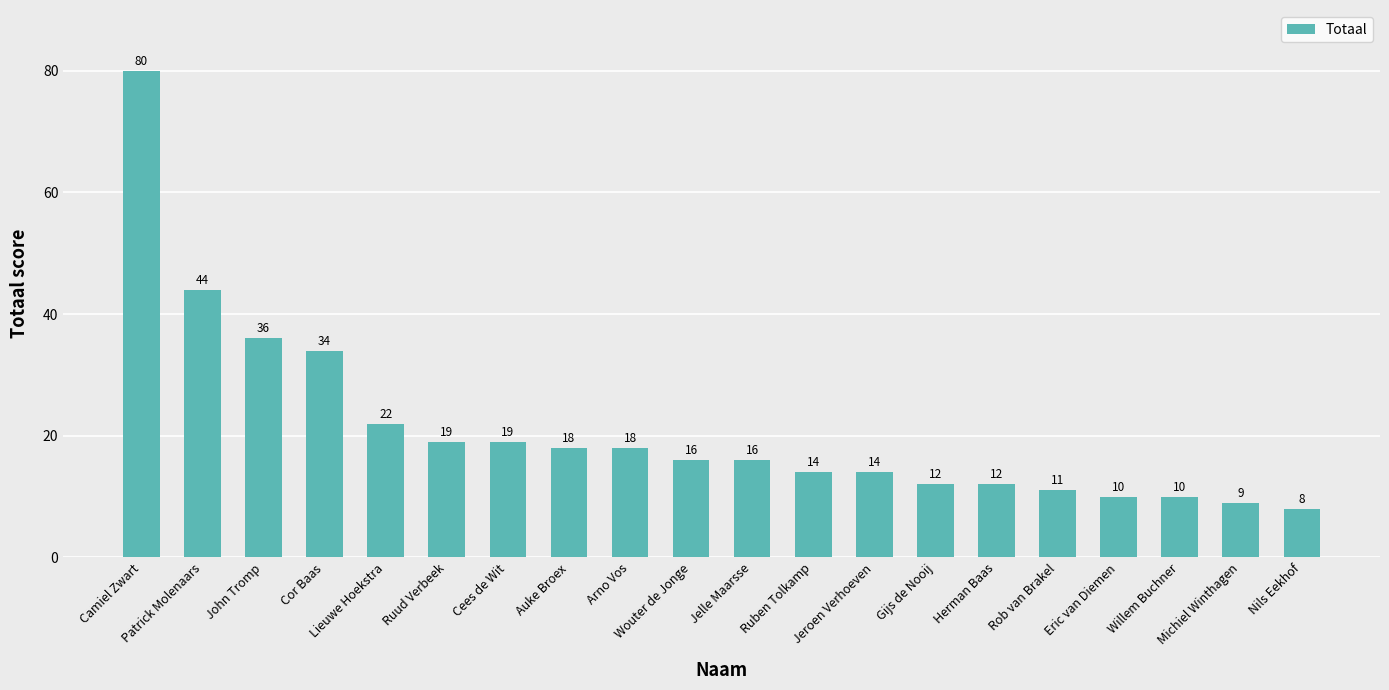

True or false: the data shows 11 at Wouter de Jonge.

False